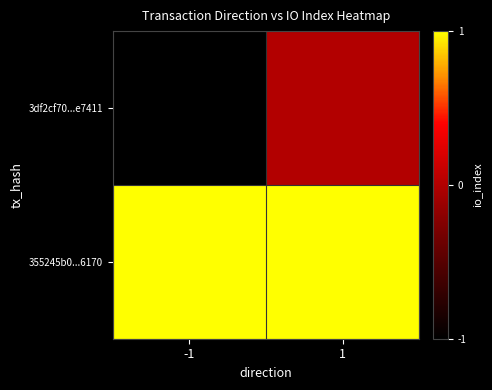

Count the number of categories in the chart.

2